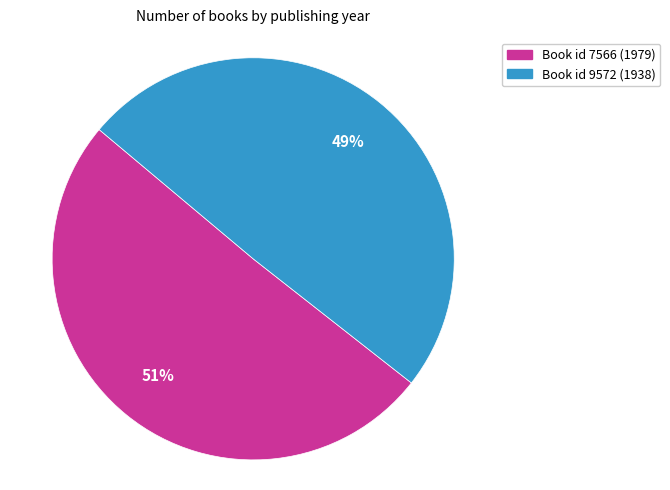

To the nearest percent, what is the average slice percentage?

50%